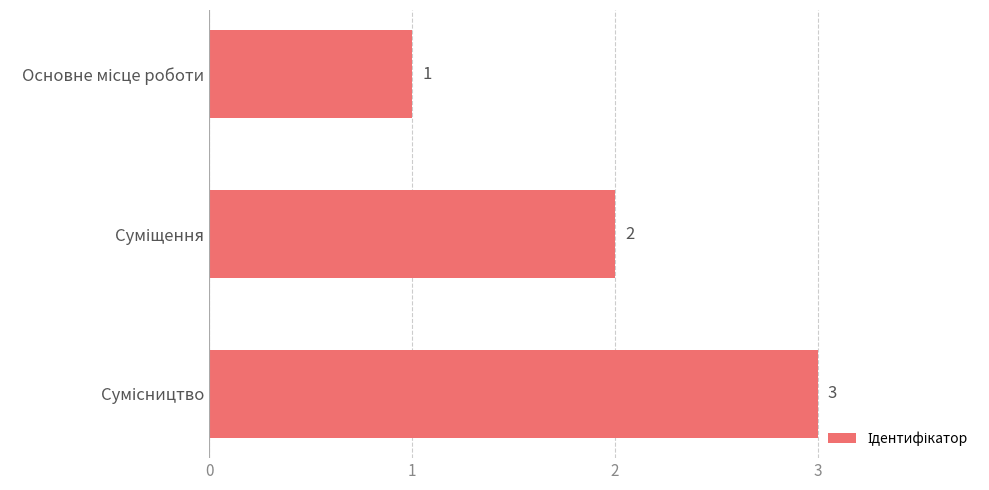

Count the values in the range 1 to 3.

3